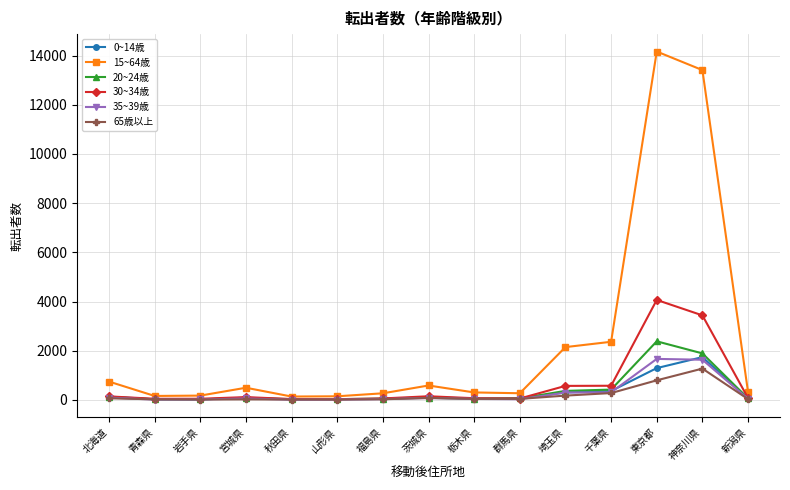

What is the label of the 4th point from the left?

宮城県